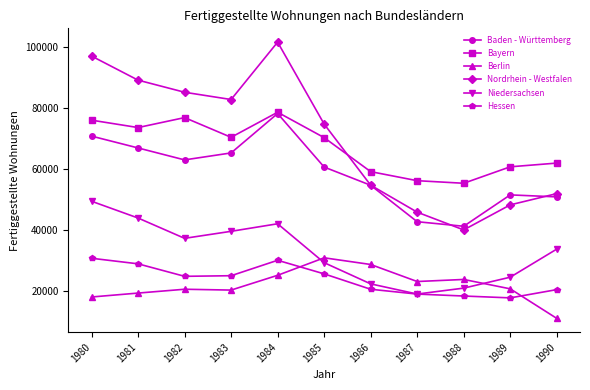

True or false: Bayern has more than 1 points higher than both neighbors.

True